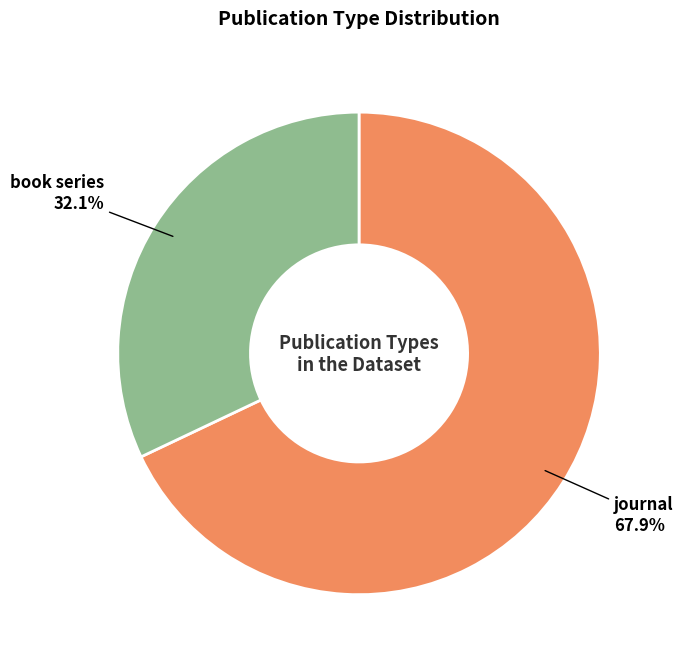

How many slices are in this pie chart?

2